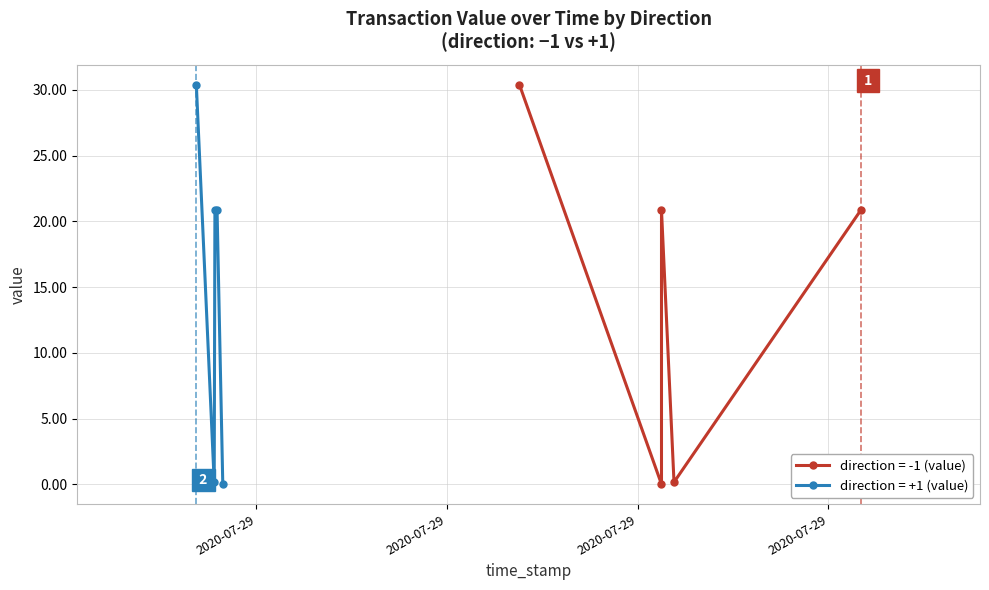

What are all the series names shown in the legend?

direction = -1 (value), direction = +1 (value)